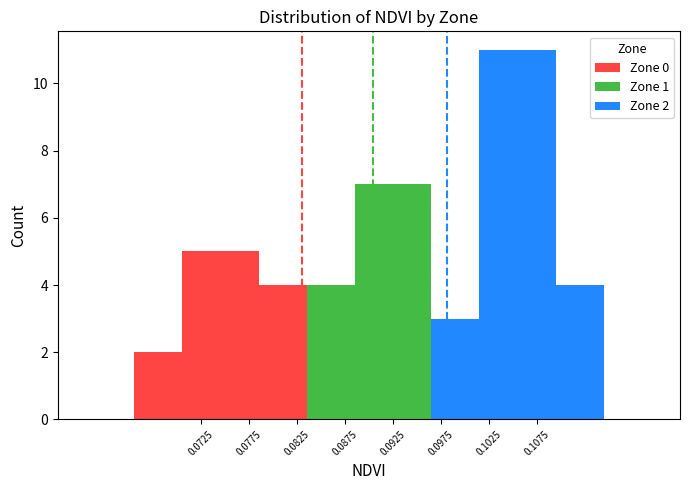

Which series has the largest range (max minus min)?

Zone 2